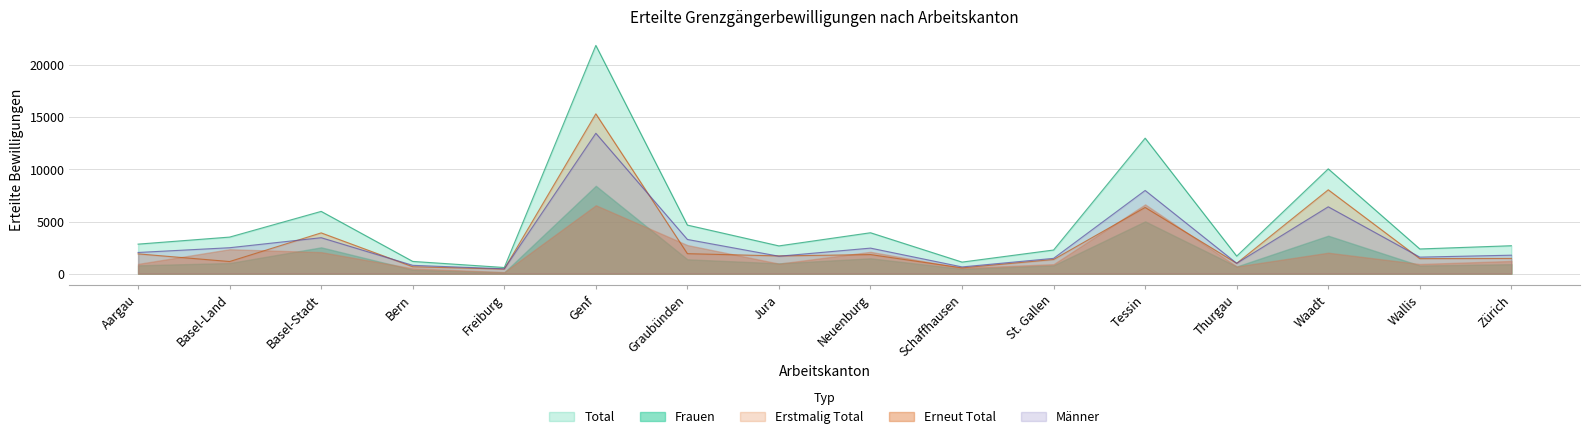

After their last crossing, which series has the higher values: Frauen or Erstmalig Total?

Frauen